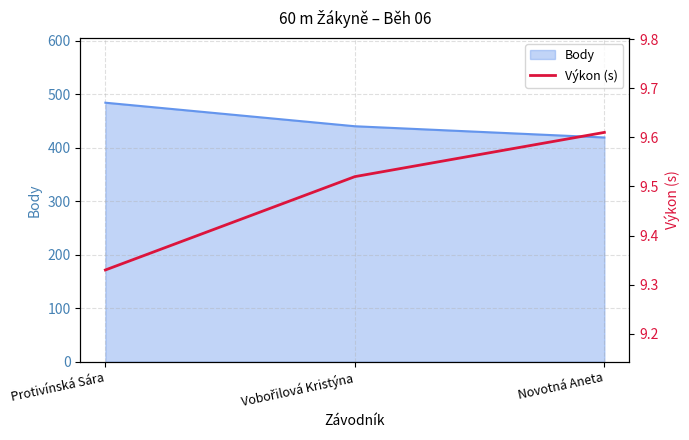

Reading right to left, transcribe all the data shown in this chart.

Novotná Aneta=9.6	Vobořilová Kristýna=9.5	Protivínská Sára=9.3